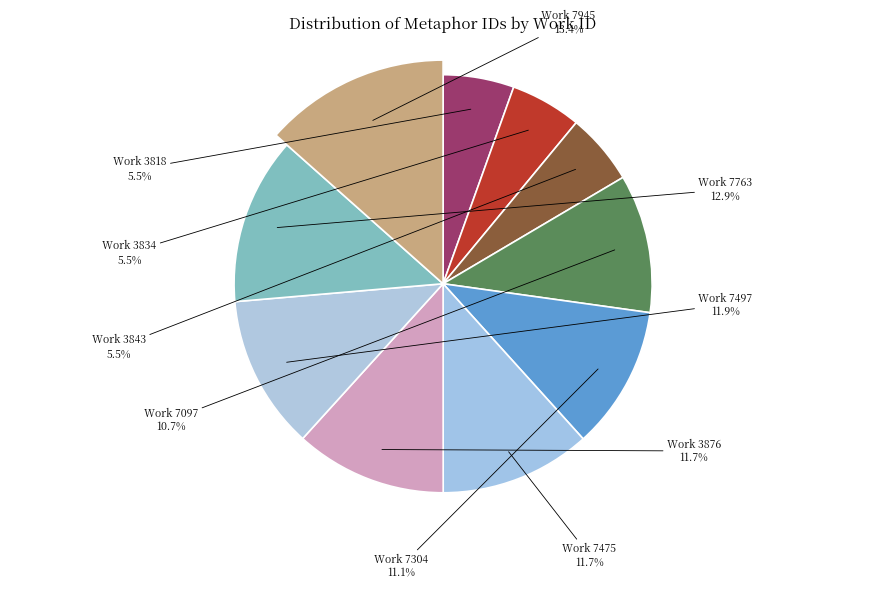

Which has a higher value, 3818 or 7097?

7097